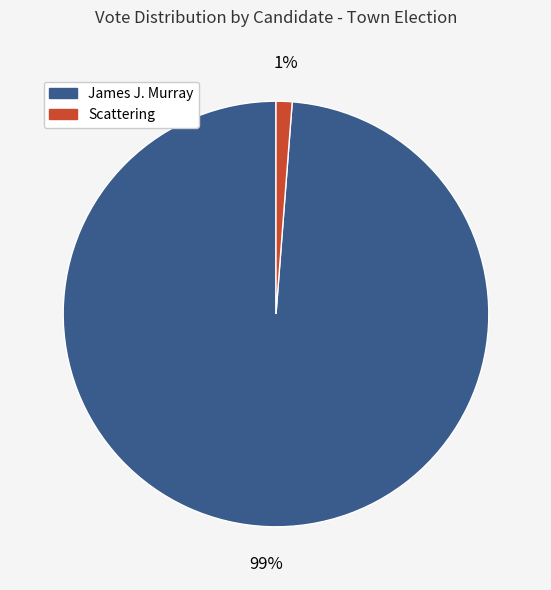

To the nearest percent, what is the difference between the largest and smallest slice percentages?

98%